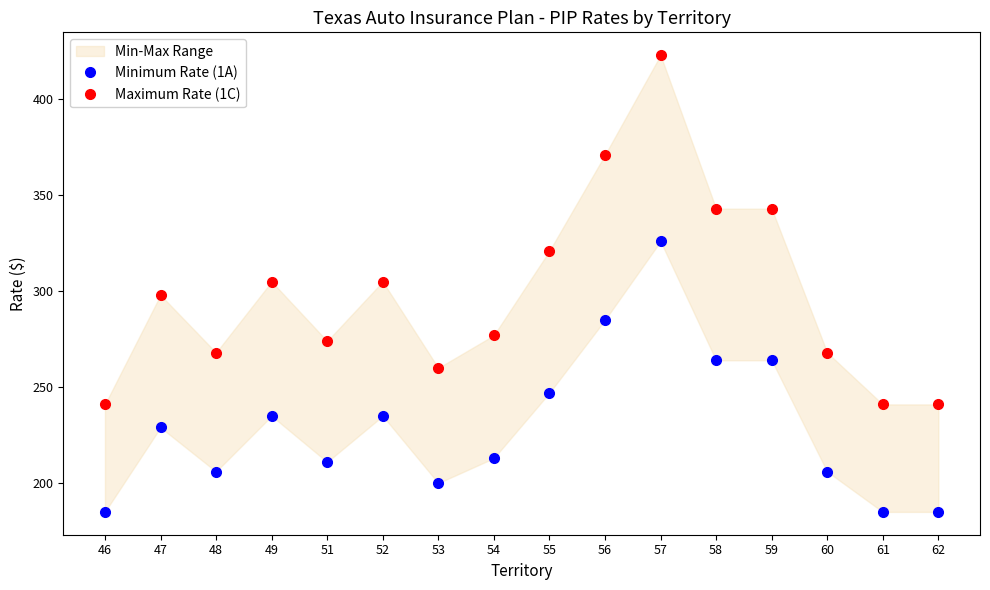

Is it true that Maximum Rate (1C) equals 240 at 57?

False